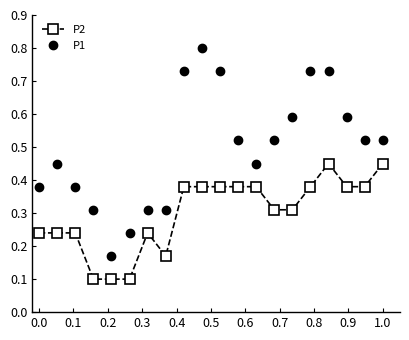

Rank the series by their average value, from lowest to highest.

P2, P1